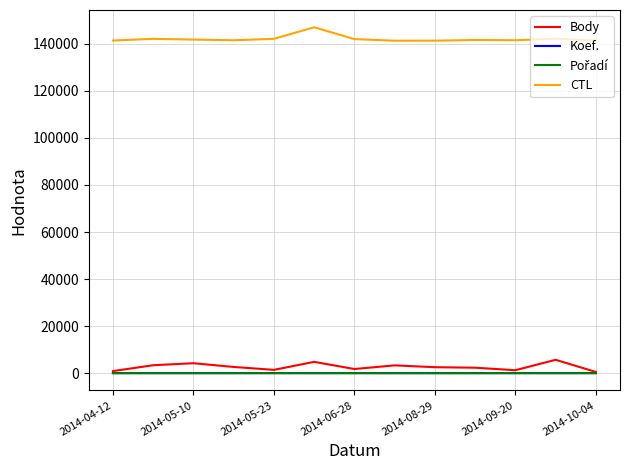

True or false: Body and CTL cross at least once.

False